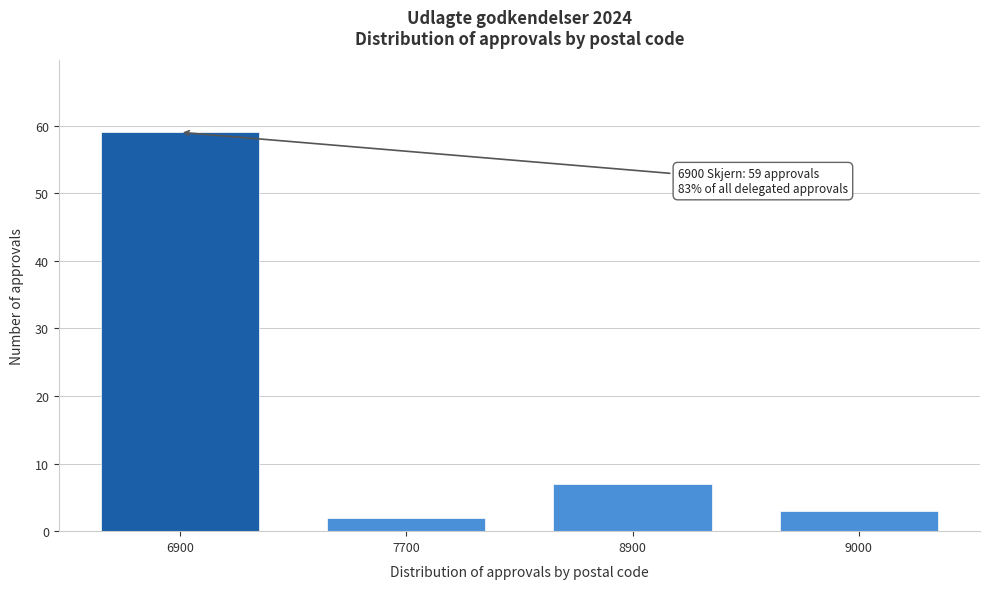

Reading left to right, transcribe all the data shown in this chart.

6900=59	7700=2	8900=7	9000=3